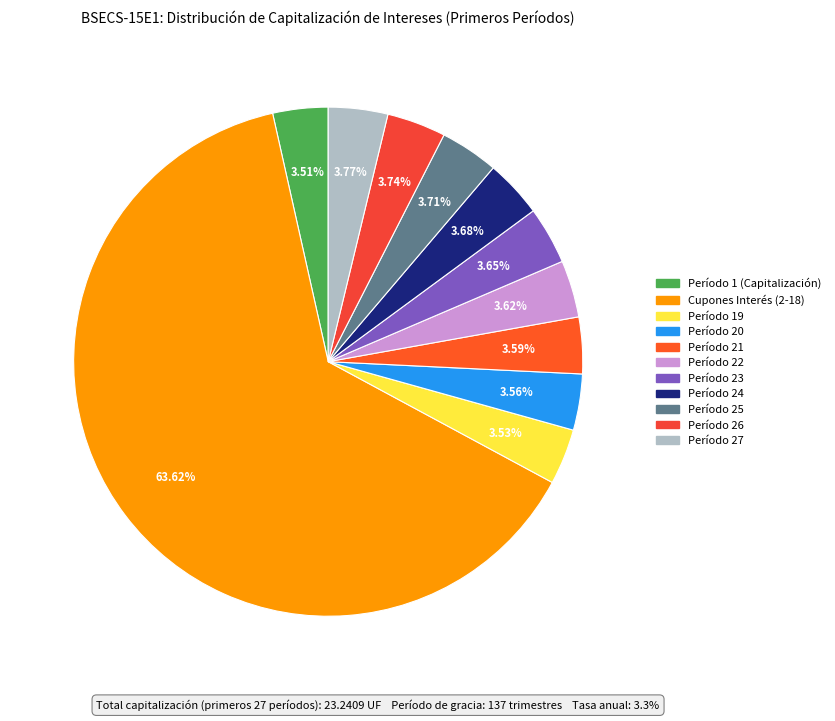

How many slices are in this pie chart?

11